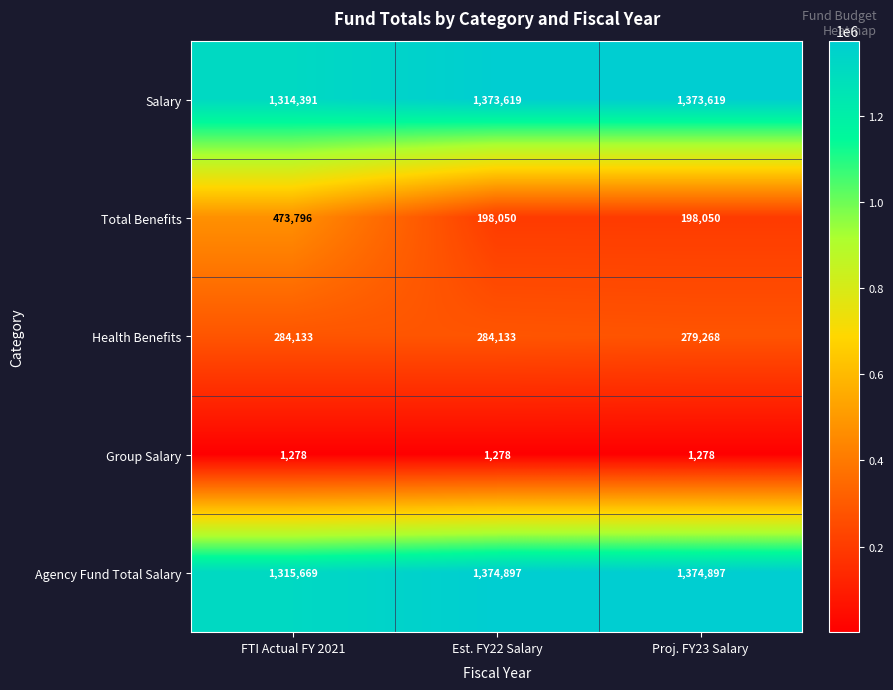

What is the total value across all series at Est. FY22 Salary?

3231977